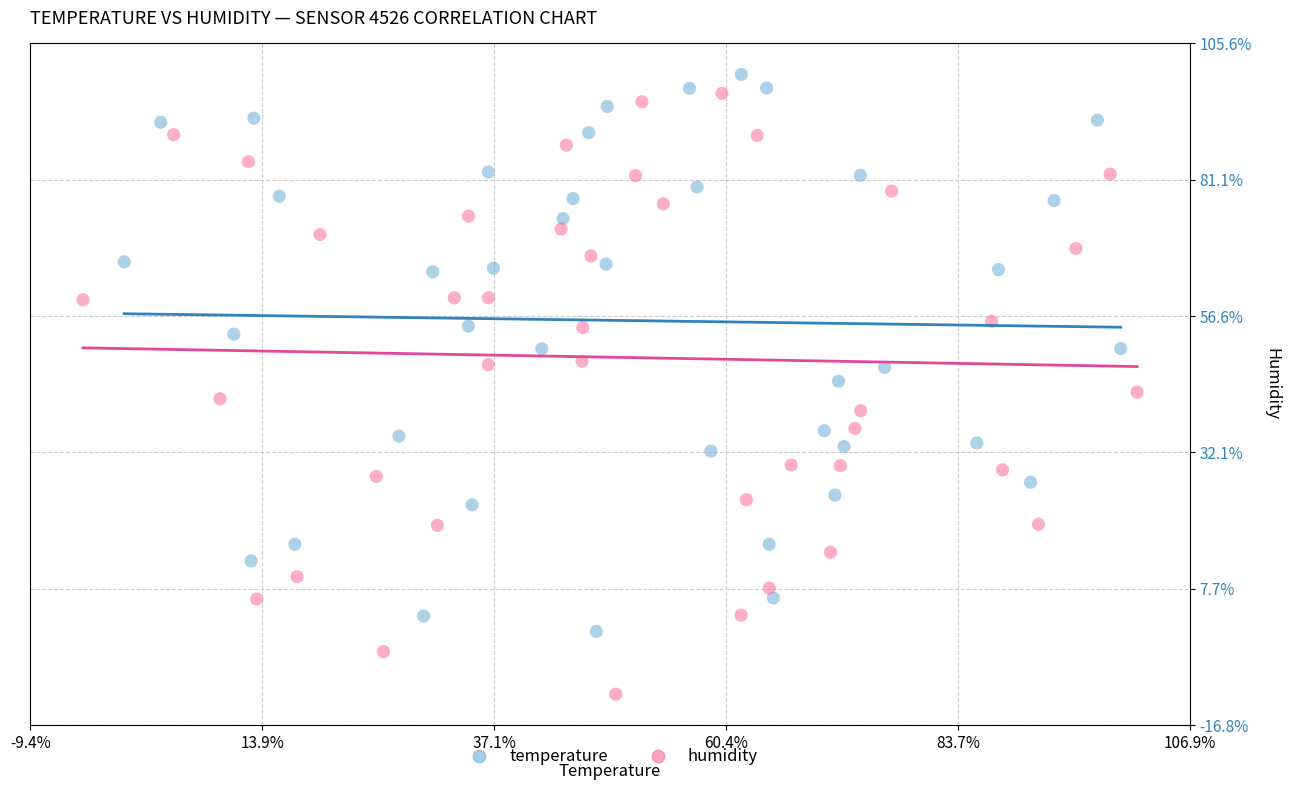

What are all the series names shown in the legend?

temperature, humidity